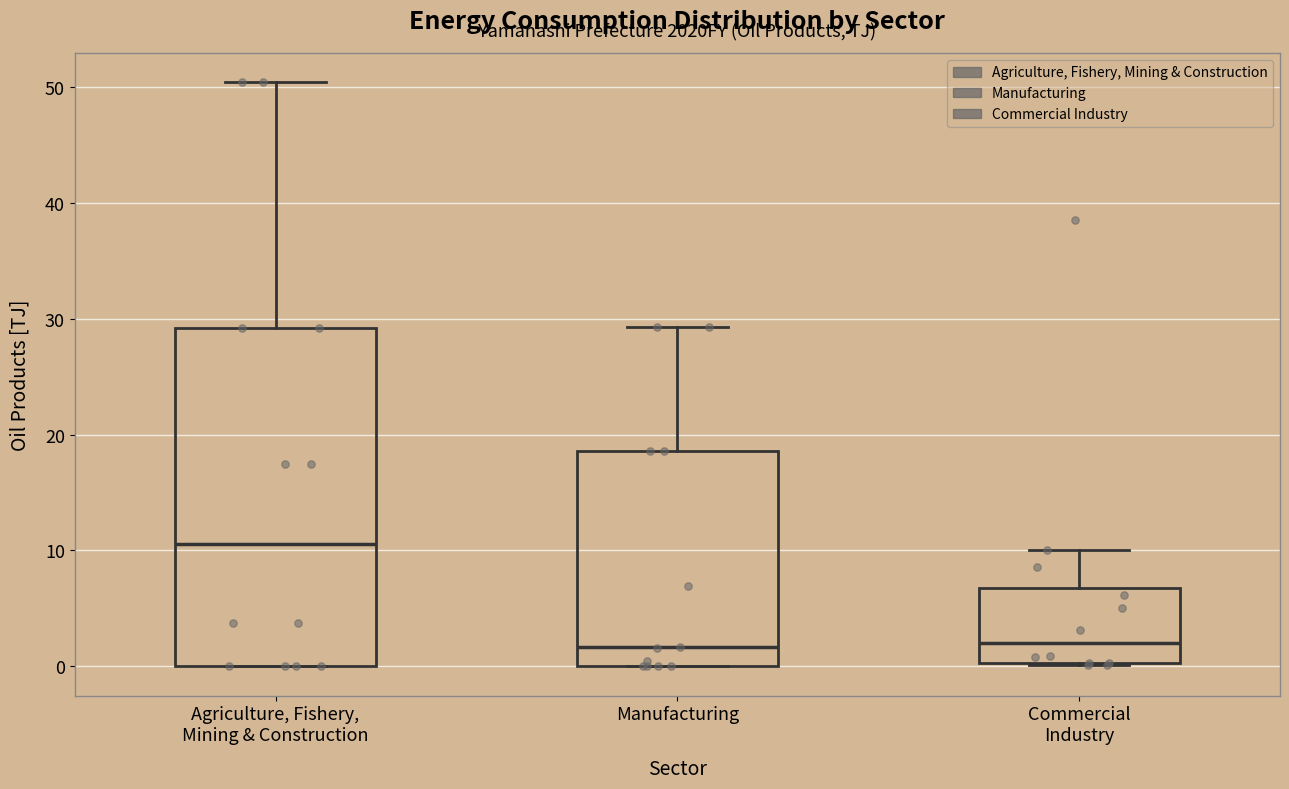

Reading left to right, transcribe this box plot: for each box, give where its median line is, the range the box spans, and where its two whiskers end, as read against the y-axis. The values are not printed on the chart, so give them approximately, as read against the axis.

Agriculture, Fishery, Mining & Construction: median 11, box 0 to 29, whiskers 0 to 50
Manufacturing: median 2, box 0 to 19, whiskers 0 to 29
Commercial Industry: median 2, box 0 to 7, whiskers 0 to 10